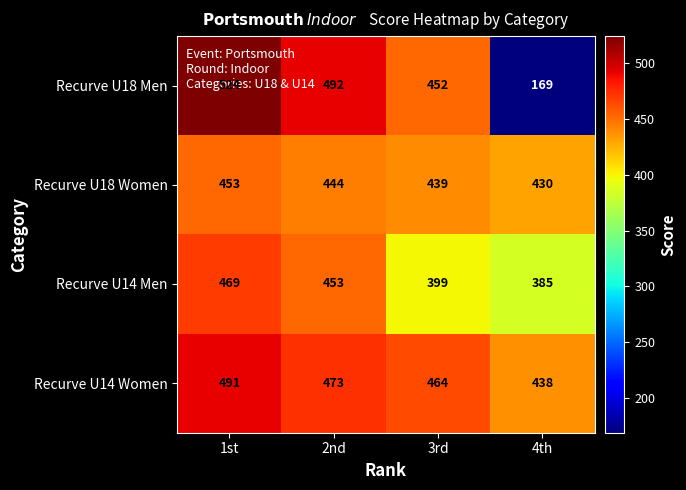

The value of Recurve U18 Men at 1st is 524. True or false?

True